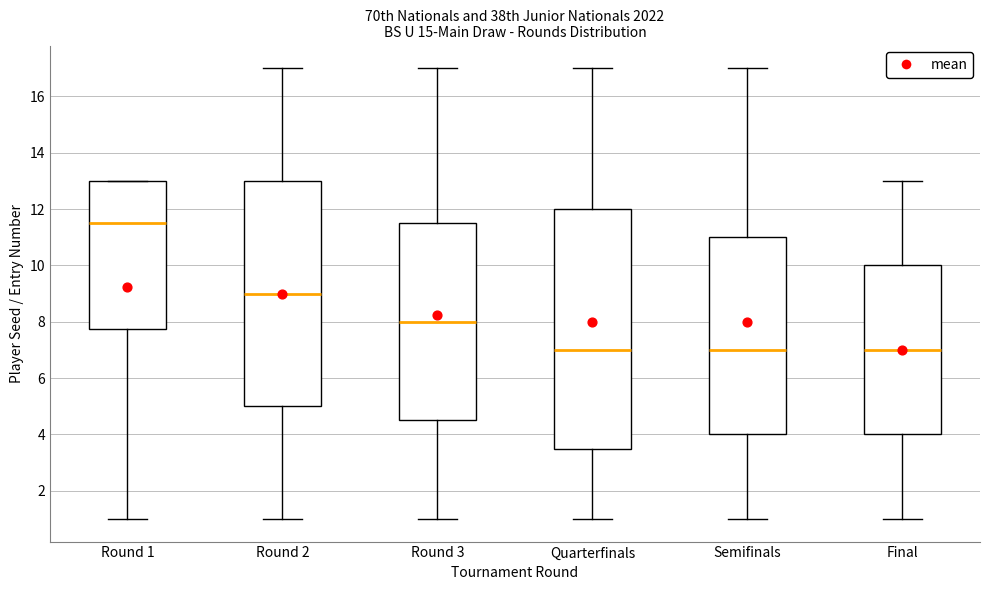

Reading left to right, transcribe this box plot: for each box, give where its median line is, the range the box spans, and where its two whiskers end, as read against the y-axis. The values are not printed on the chart, so give them approximately, as read against the axis.

Round 1: median 11.6, box 7.8 to 13.0, whiskers 1.0 to 13.0
Round 2: median 9.0, box 5.0 to 13.0, whiskers 1.0 to 17.0
Round 3: median 8.0, box 4.6 to 11.6, whiskers 1.0 to 17.0
Quarterfinals: median 7.0, box 3.6 to 12.0, whiskers 1.0 to 17.0
Semifinals: median 7.0, box 4.0 to 11.0, whiskers 1.0 to 17.0
Final: median 7.0, box 4.0 to 10.0, whiskers 1.0 to 13.0